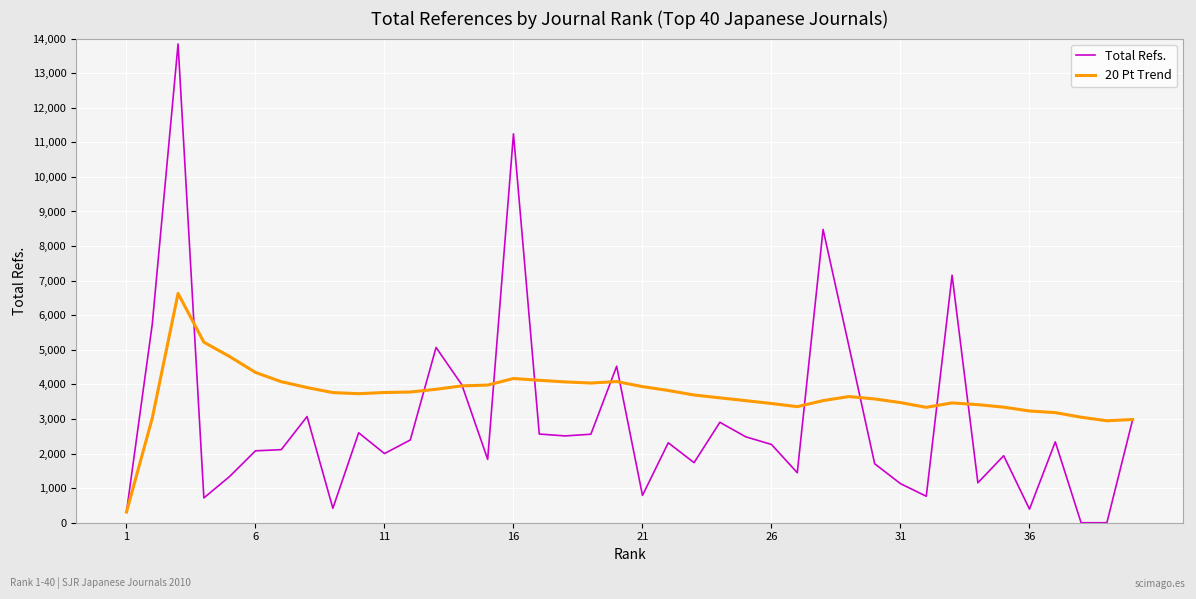

What is the difference between the second highest and minimum values in the 20 Pt Trend series?

4914